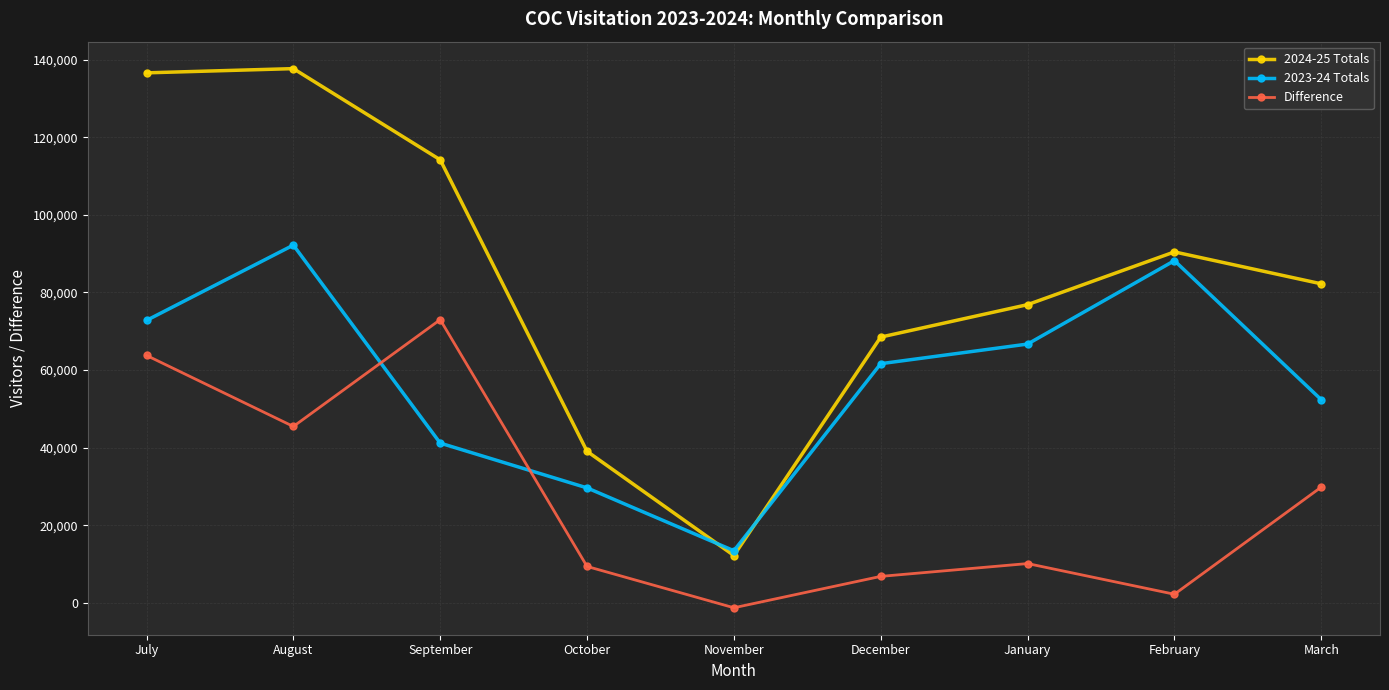

What is the greatest value displayed?

137665